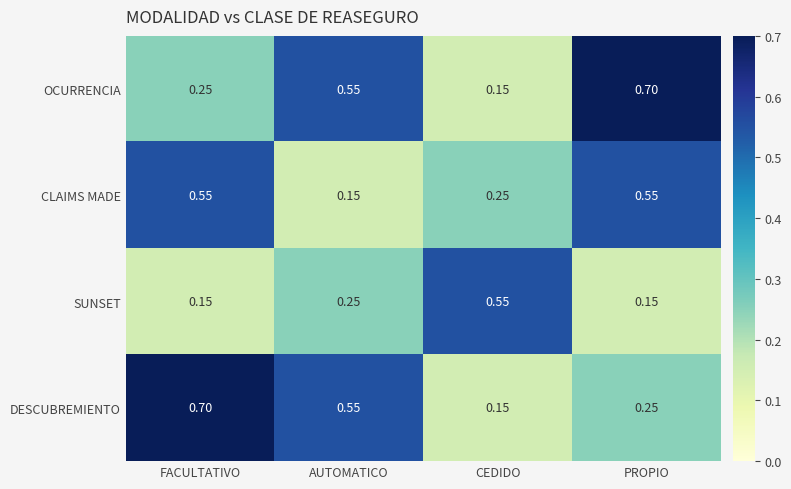

What is the greatest value displayed?

0.7